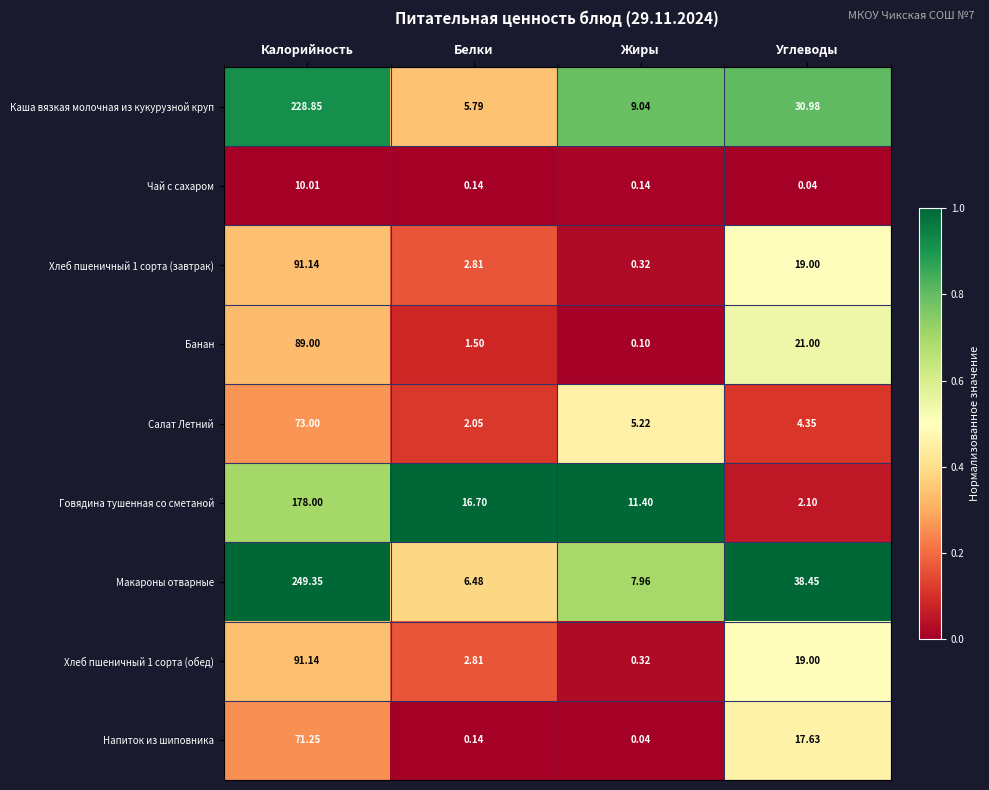

At how many categories does at least one series exceed 0?

4